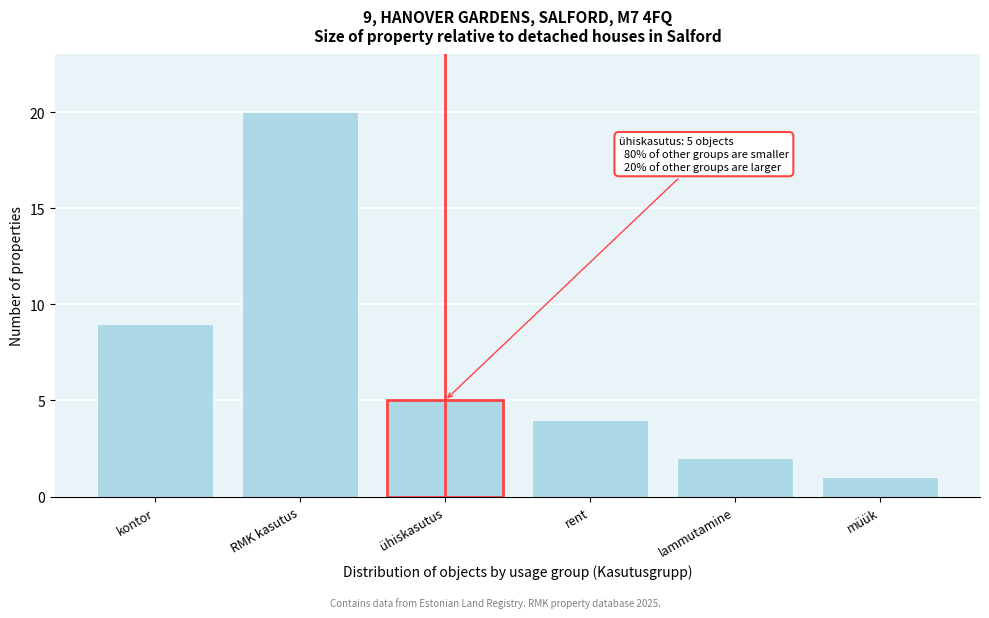

Reading left to right, transcribe all the data shown in this chart.

kontor=9	RMK kasutus=20	ühiskasutus=5	rent=4	lammutamine=2	müük=1